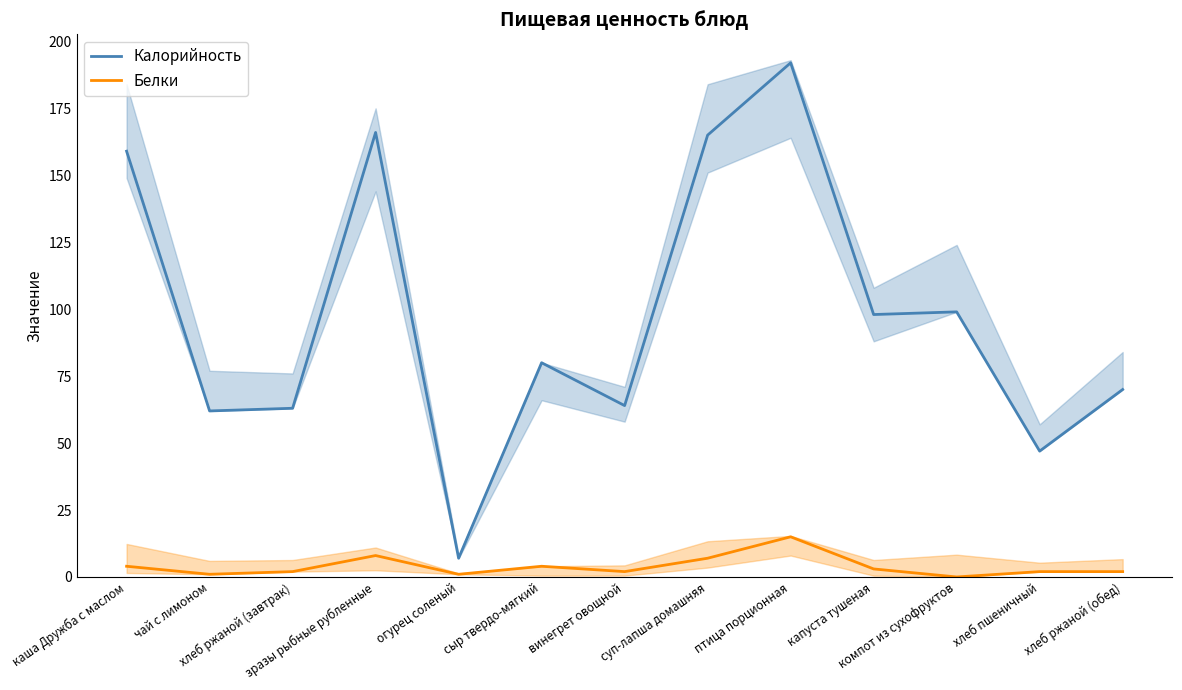

List the series in order of their overall mean, lowest first.

Белки, Калорийность